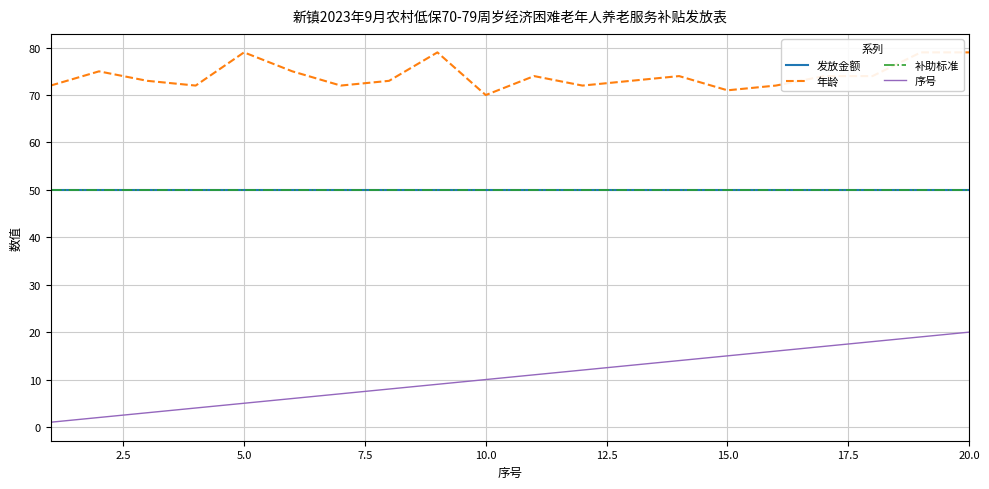

Reading left to right, transcribe all the data shown in this chart.

发放金额: 50	50	50	50	50	50	50	50	50	50	50	50	50	50	50	50	50	50	50	50
年龄: 72	75	73	72	79	75	72	73	79	70	74	72	73	74	71	72	74	74	79	79
补助标准: 50	50	50	50	50	50	50	50	50	50	50	50	50	50	50	50	50	50	50	50
序号: 1	2	3	4	5	6	7	8	9	10	11	12	13	14	15	16	17	18	19	20